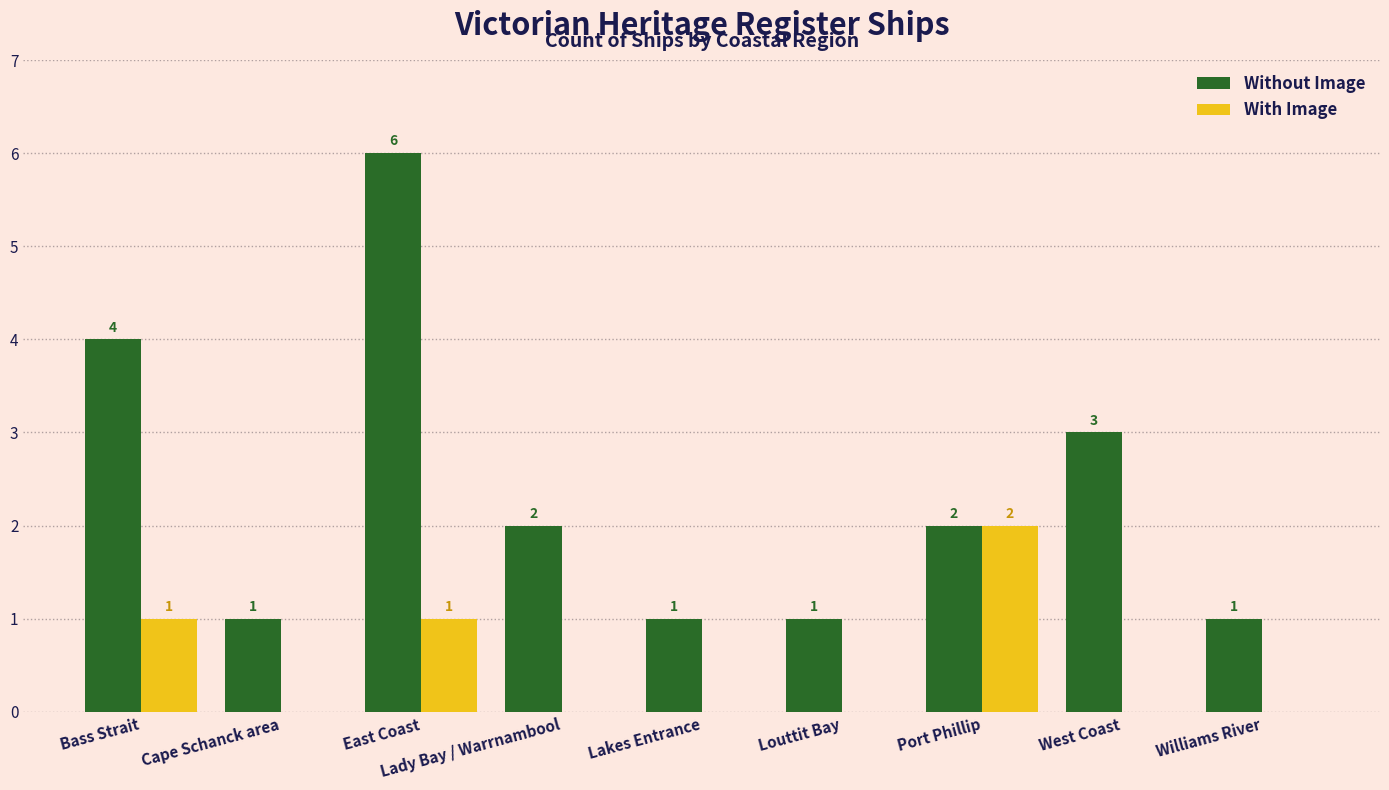

What is the sum of all With Image values?

4